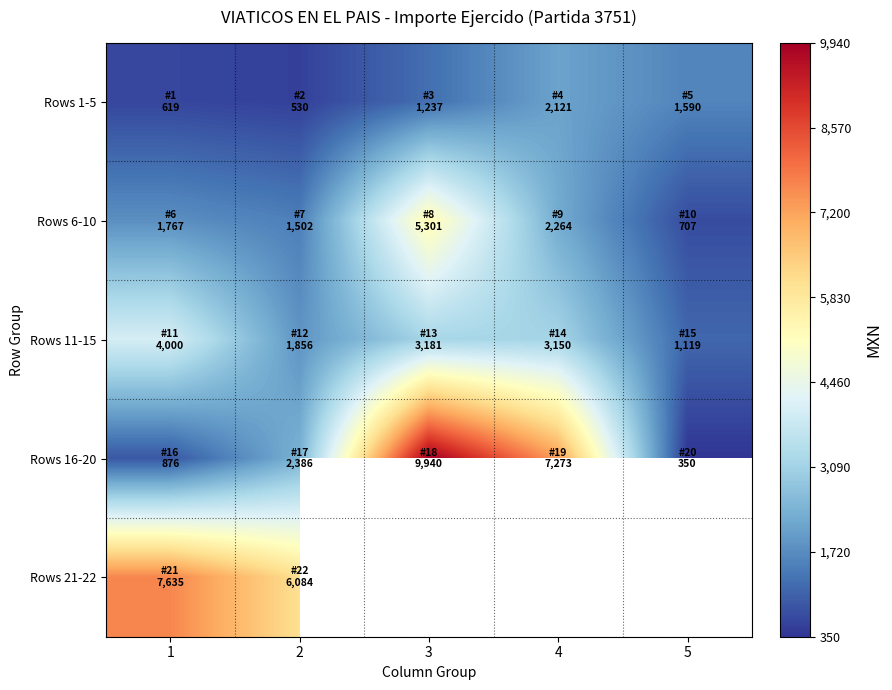

Which category has the lowest value across all series?

5